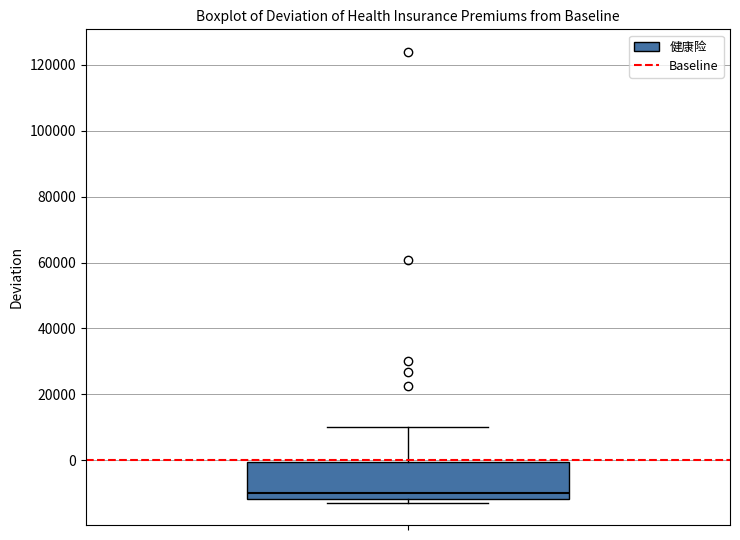

Read this box plot against the y-axis: the position of the median line, the range covered by the box, and the ends of both whiskers. The values are not printed on the chart, so give them approximately, as read against the axis.

median -10000, box -12000 to 0, whiskers -12000 (just below the box's lower edge) to 10000